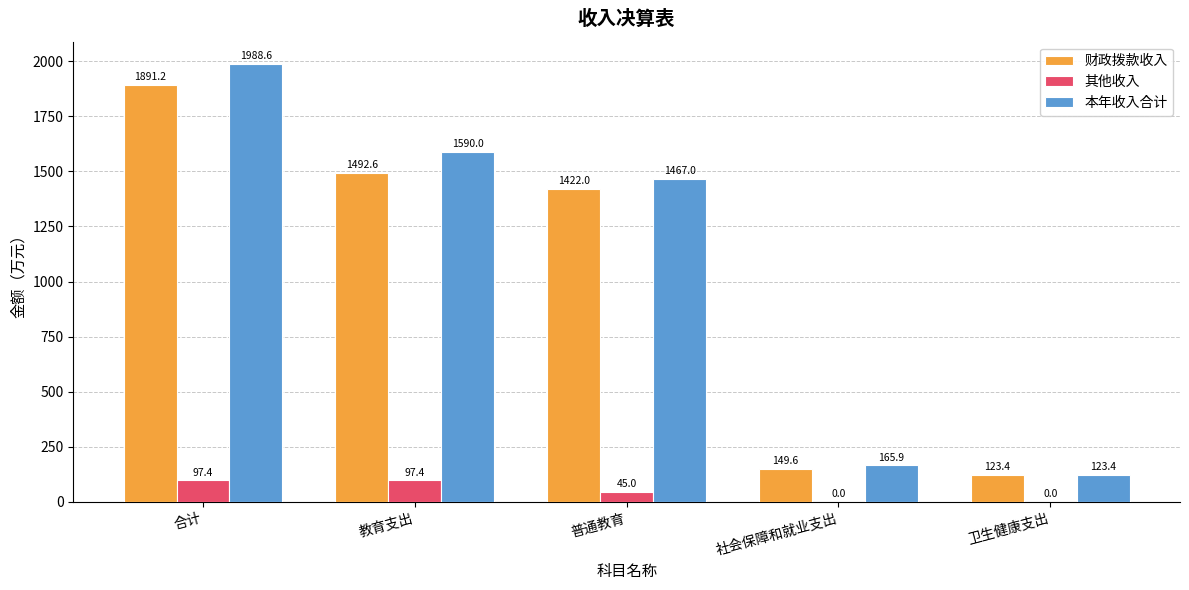

What is the maximum value for 财政拨款收入?

1891.2